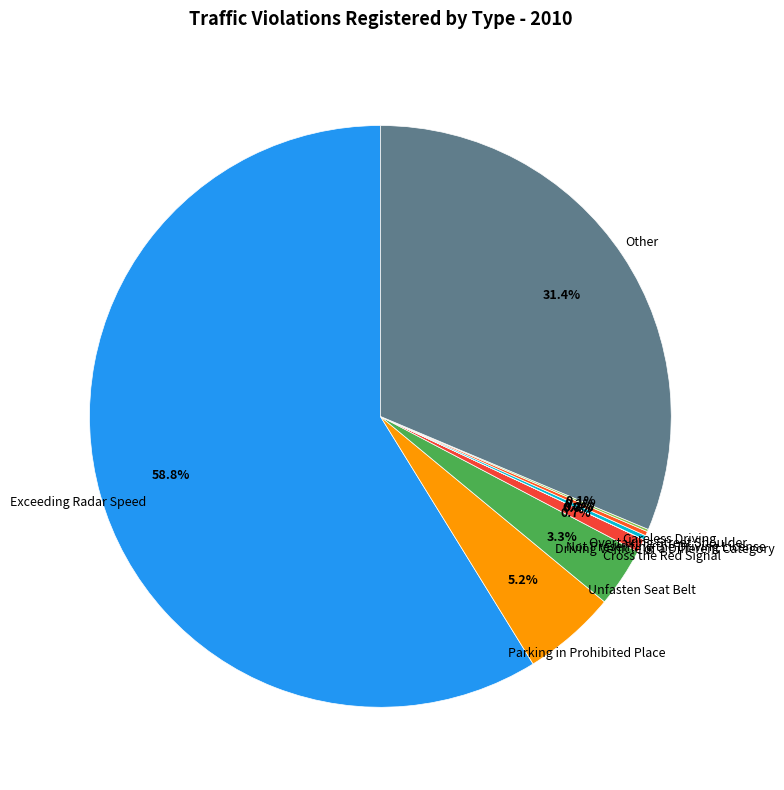

What is the largest slice in the pie chart?

Exceeding Radar Speed